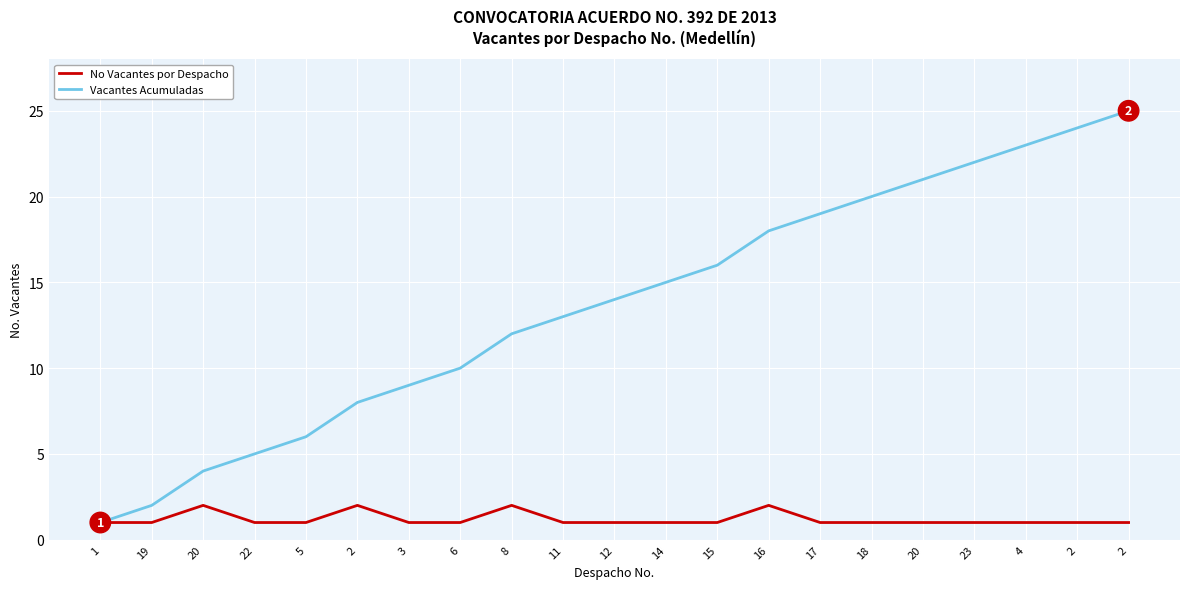

What is the label of the 10th point from the right?

14